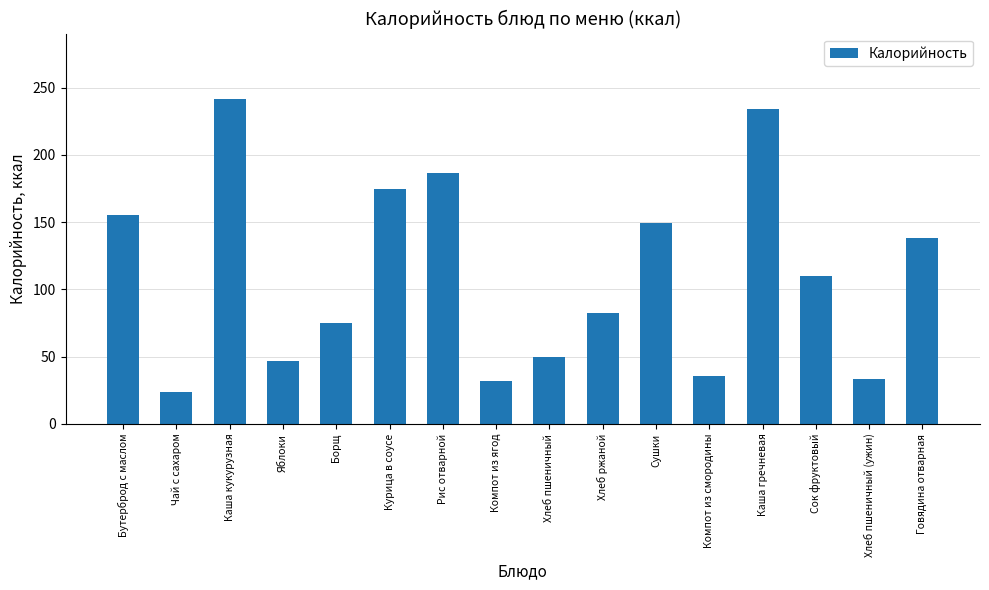

Is it true that the value at Хлеб ржаной is 82.5?

True